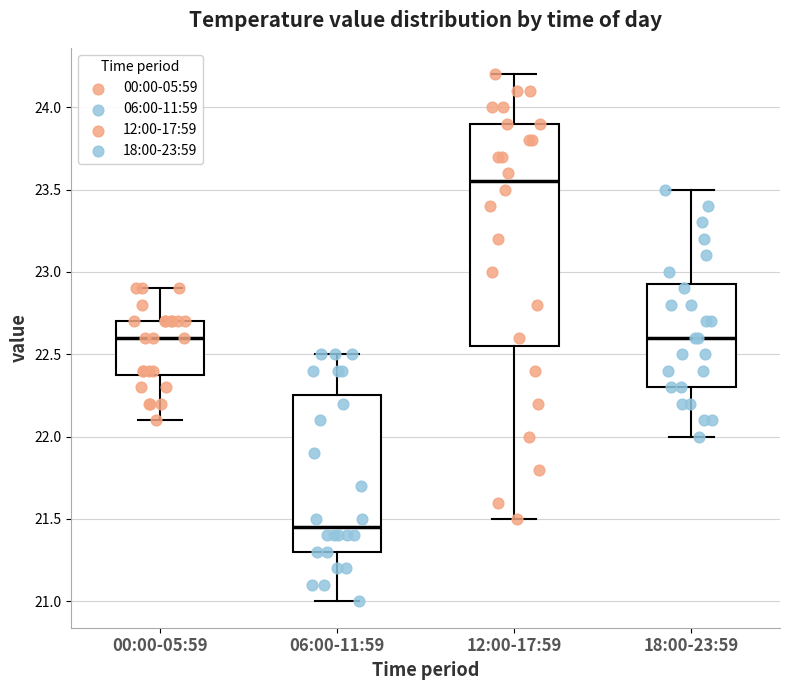

Reading left to right, read every box against the y-axis: the position of its median line, the range the box covers, and the ends of its whiskers. The values are not printed on the chart, so give them approximately, as read against the axis.

00:00-05:59: median 22.60, box 22.40 to 22.70, whiskers 22.10 to 22.90
06:00-11:59: median 21.45, box 21.30 to 22.25, whiskers 21.00 to 22.50
12:00-17:59: median 23.55, box 22.55 to 23.90, whiskers 21.50 to 24.20
18:00-23:59: median 22.60, box 22.30 to 22.95, whiskers 22.00 to 23.50